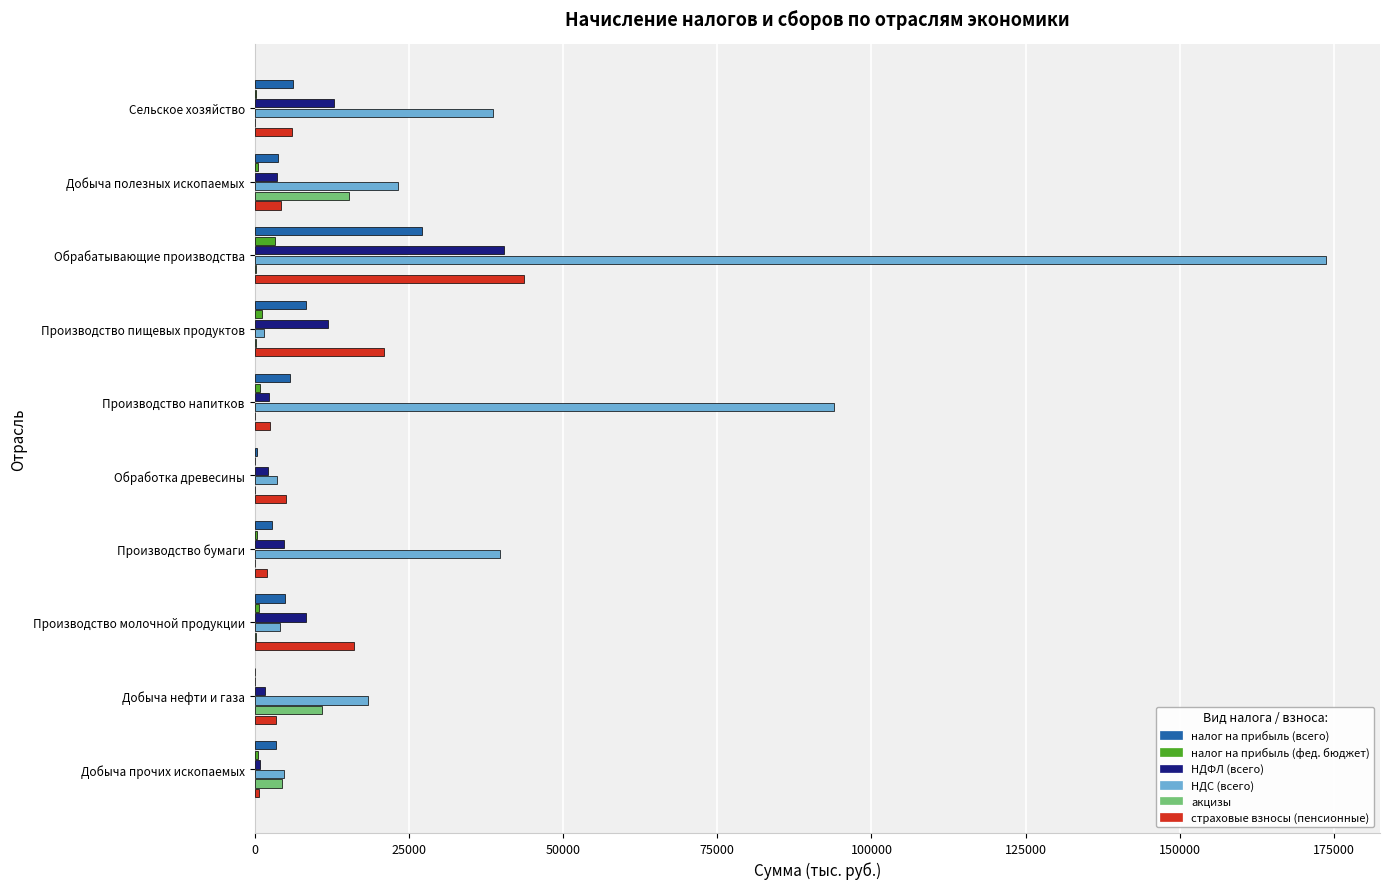

What is the sum of all налог на прибыль (всего) values?

62985